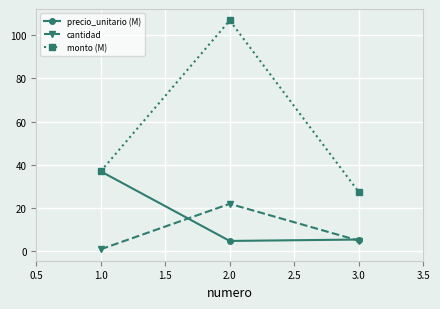

What is the total value across all series at 2.0?

133.6